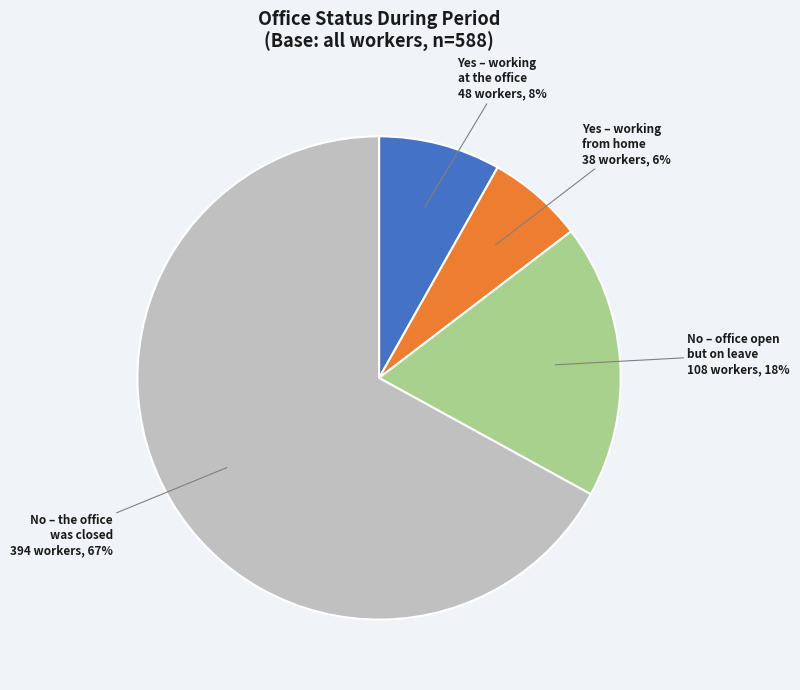

How many slices are in this pie chart?

4